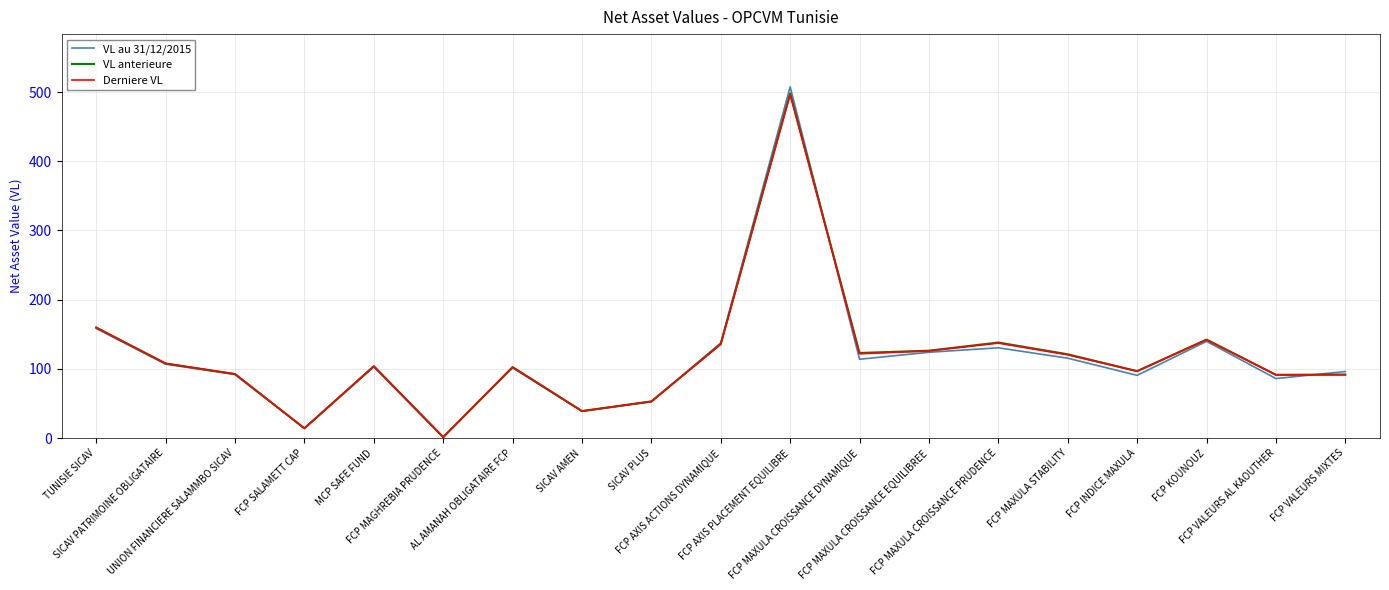

Which series has the widest spread of values?

VL au 31/12/2015